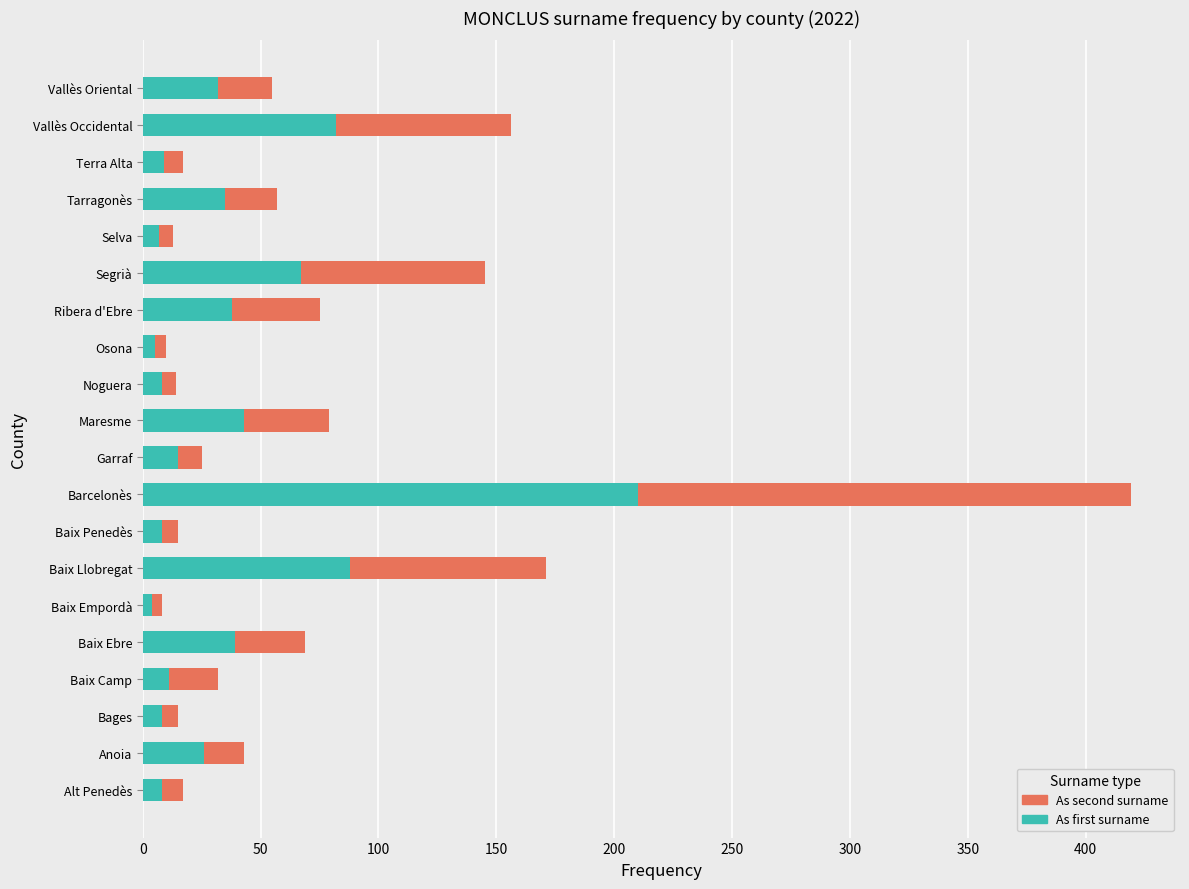

What is the total value across all series at Vallès Oriental?

55